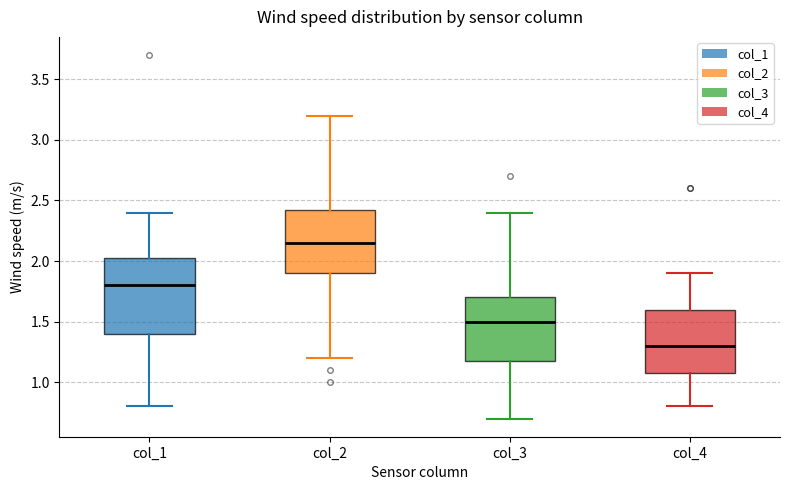

Where is the upper edge of the box for col_3 on the y-axis? The values are not printed on the chart, so give them approximately, as read against the axis.

1.70